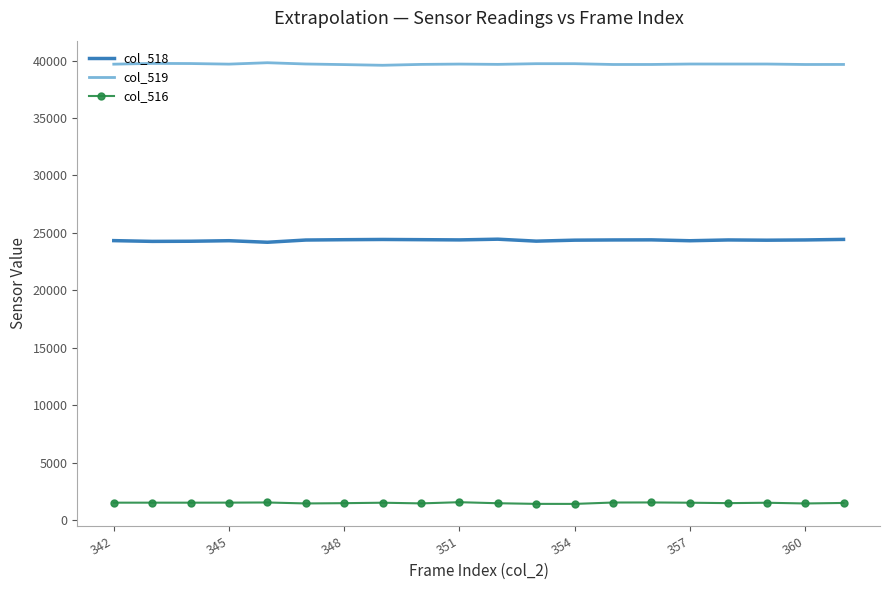

What is the difference between the second highest and second lowest values in the col_518 series?

172